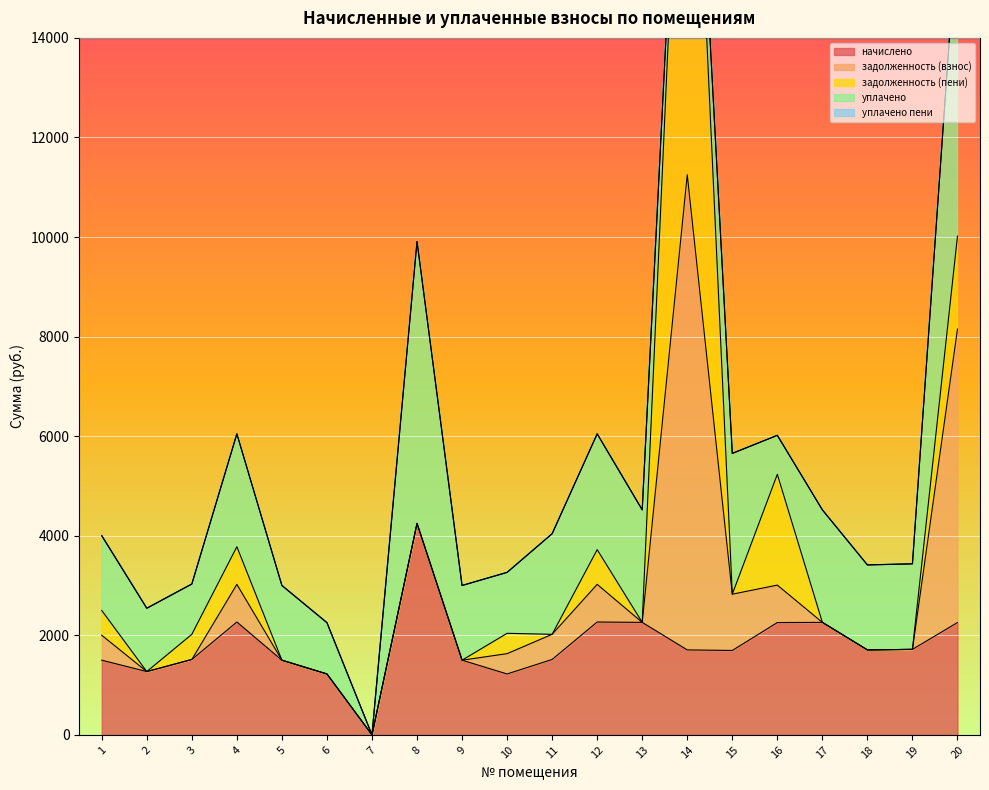

How many categories are shown in the chart?

20